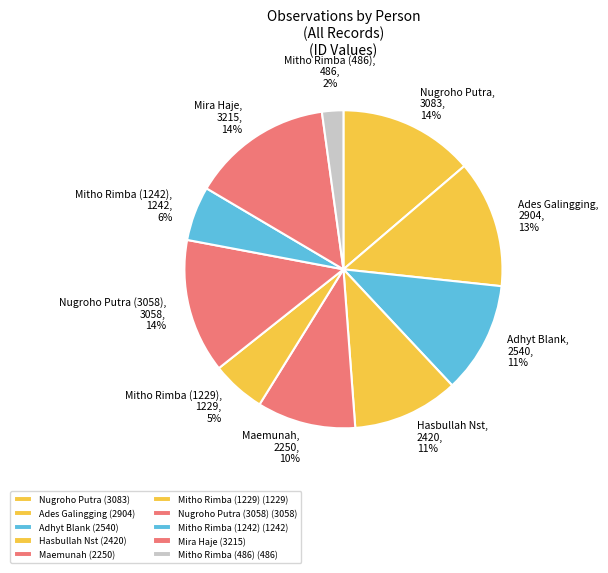

How many slices are in this pie chart?

10